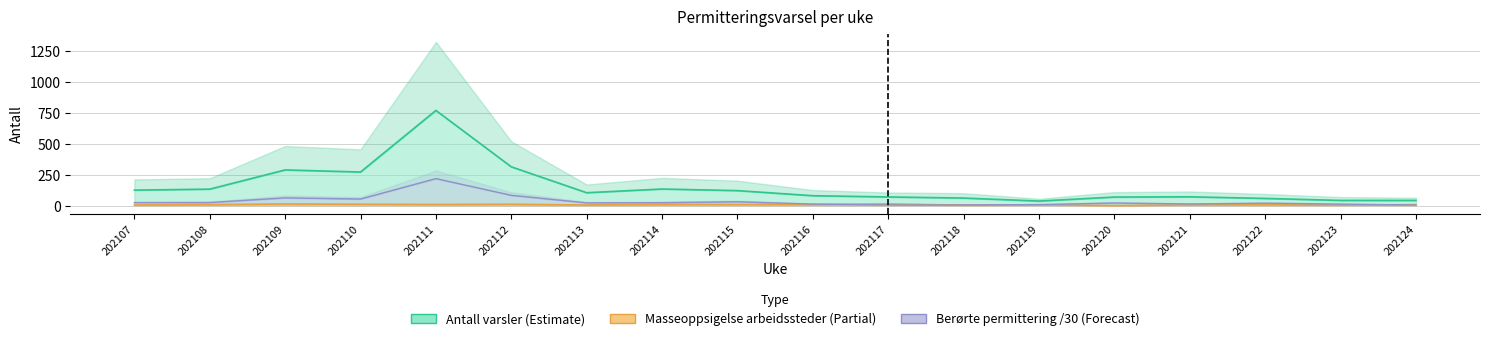

What is the difference between the maximum and minimum values in the Antall berørte personer (Permittering) series?

212.9